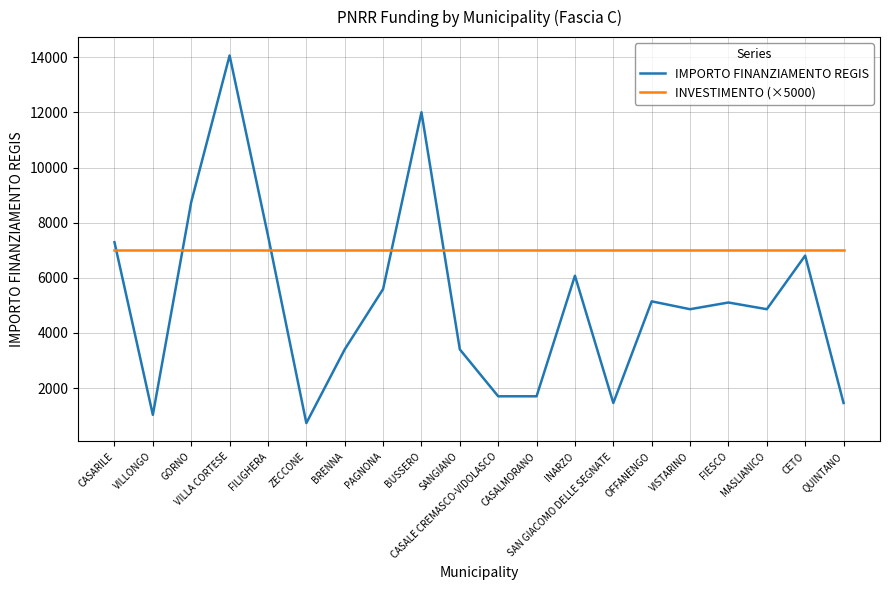

How many distinct data groups are displayed?

2